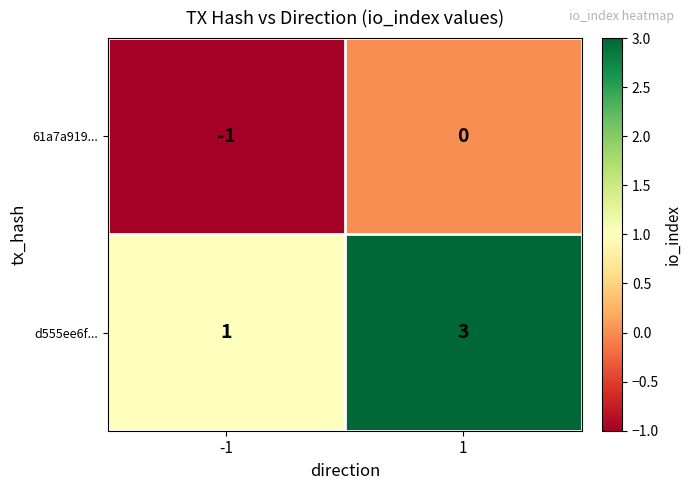

True or false: d555ee6f... has a value of 2 at 1.

False